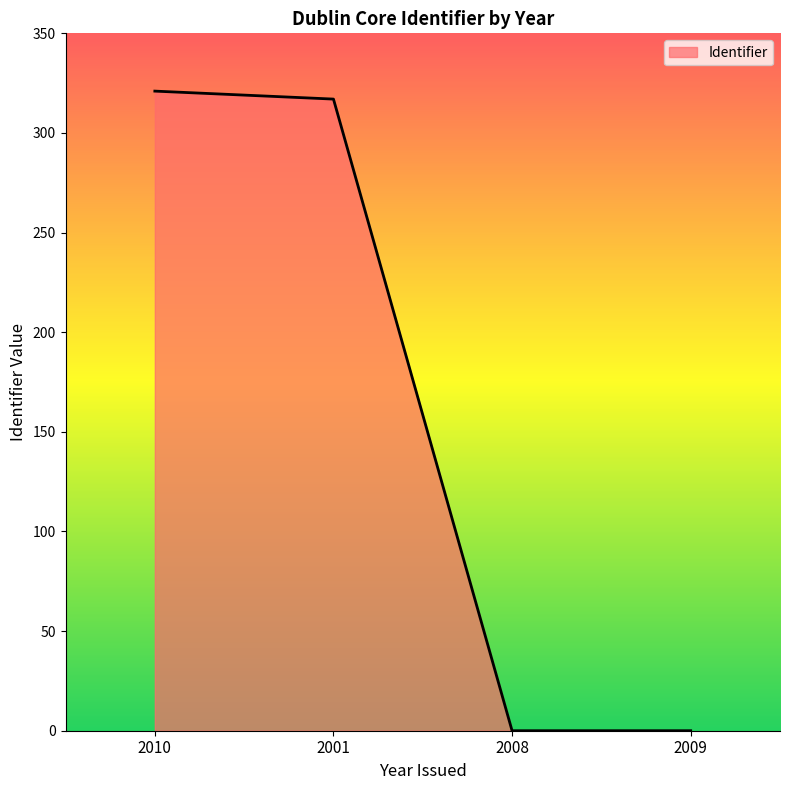

Reading right to left, transcribe all the data shown in this chart.

2009=0	2008=0	2001=317	2010=321